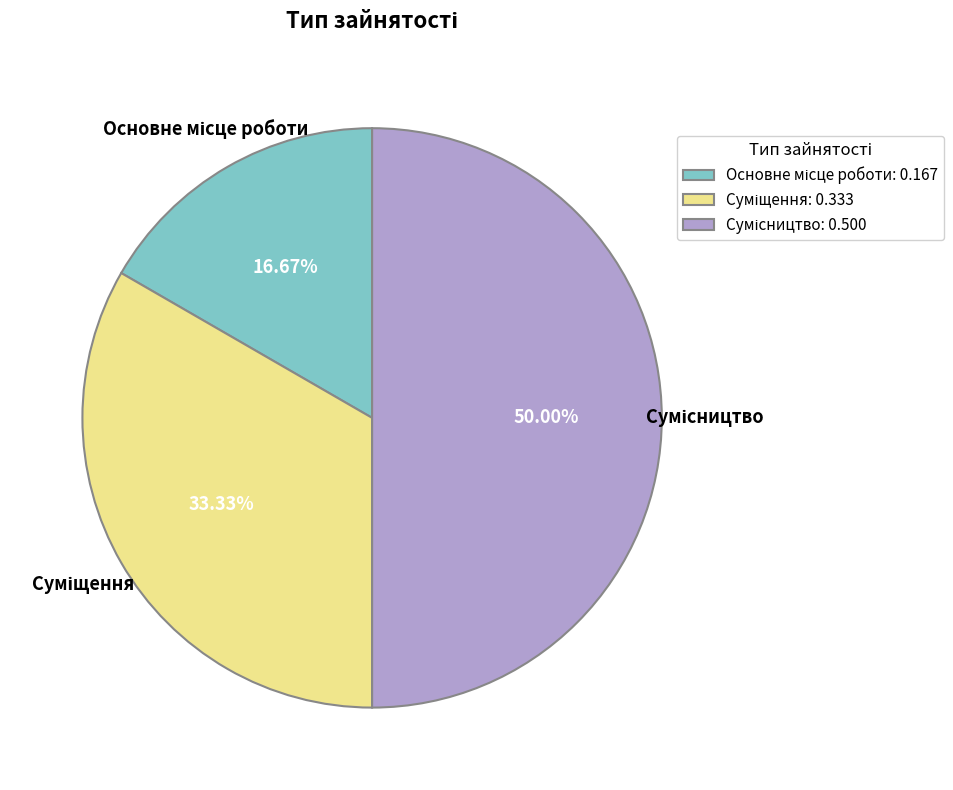

Does any single category account for the majority?

No